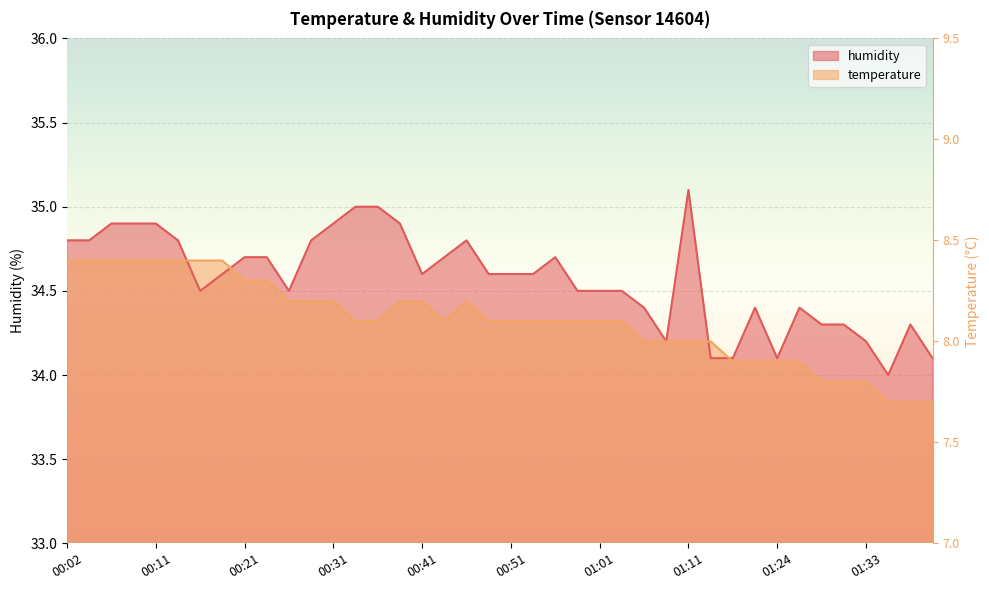

What are all the series names shown in the legend?

temperature, humidity